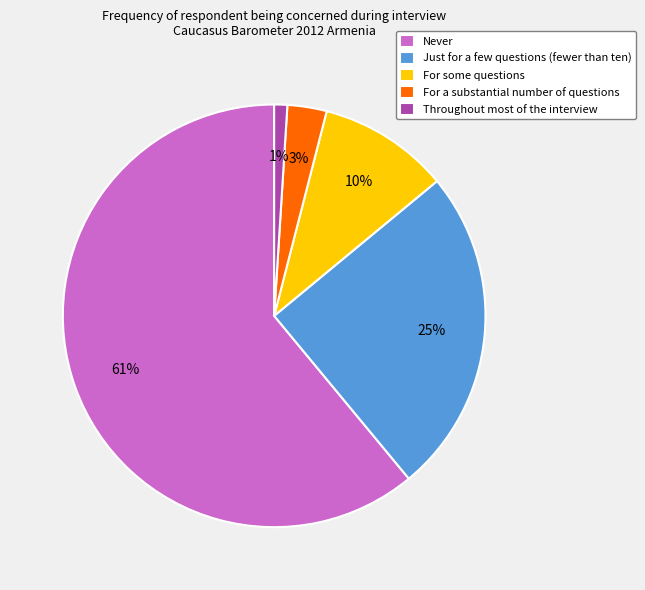

How many segments does this pie chart have?

5